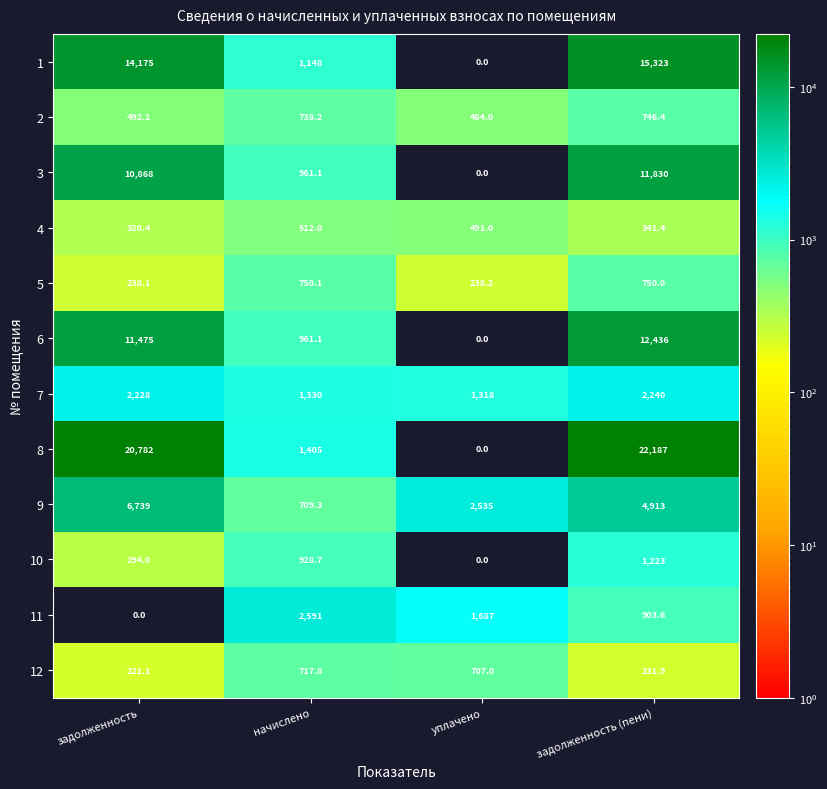

Rank the categories by 2 value from lowest to highest.

уплачено, задолженность, начислено, задолженность (пени)